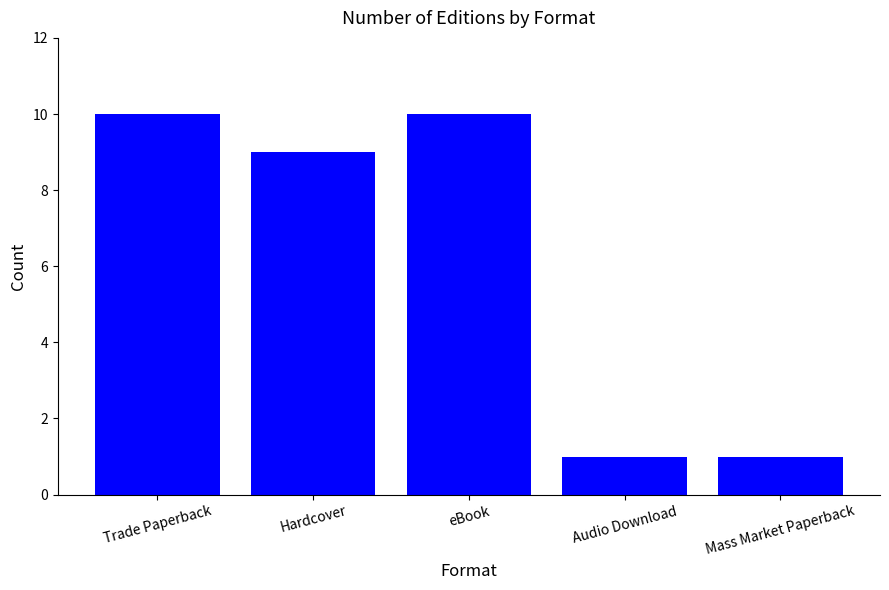

What is the difference between the maximum and second lowest values?

9